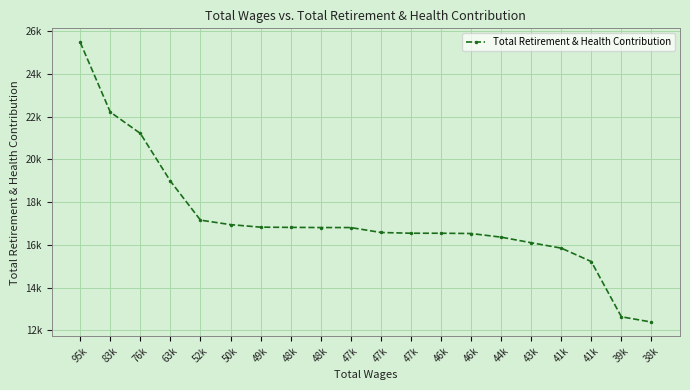

Is this an area chart (filled region under the line)?

No